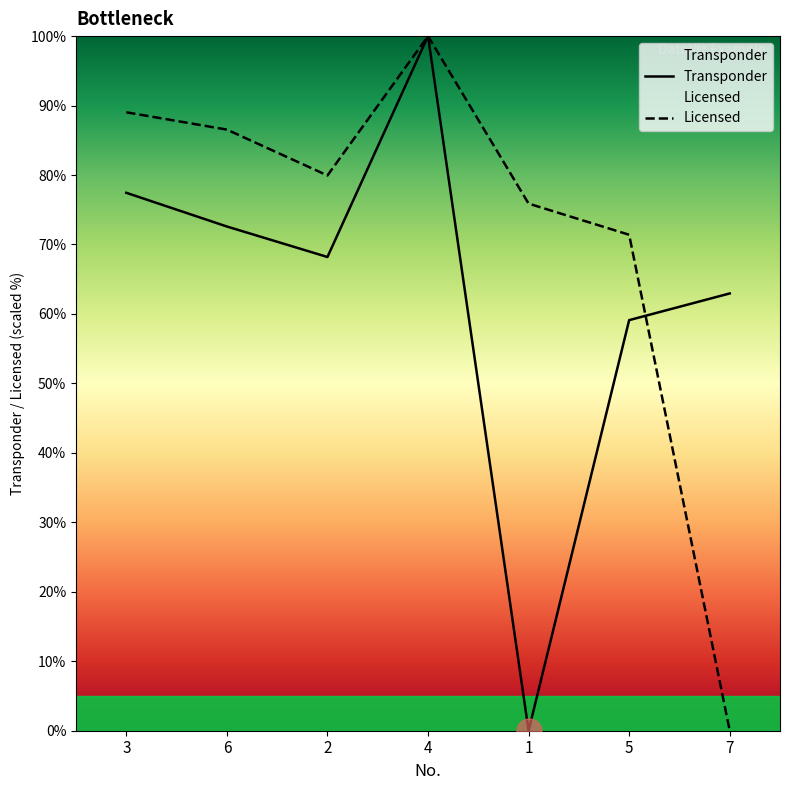

True or false: Licensed and Transponder intersect in this chart.

True